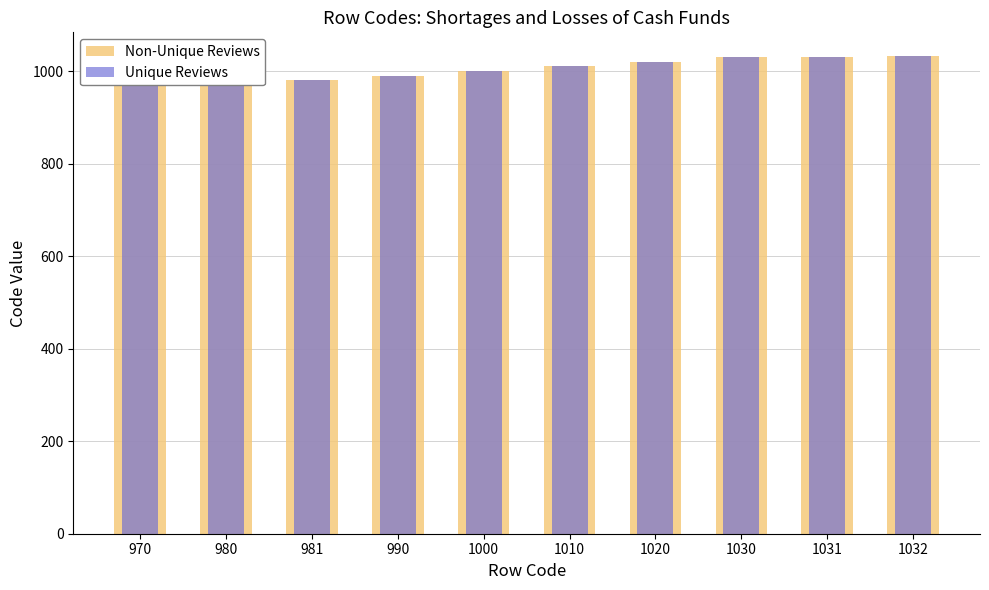

What is the value of the Unique Reviews bar at the 1st from the left?

970